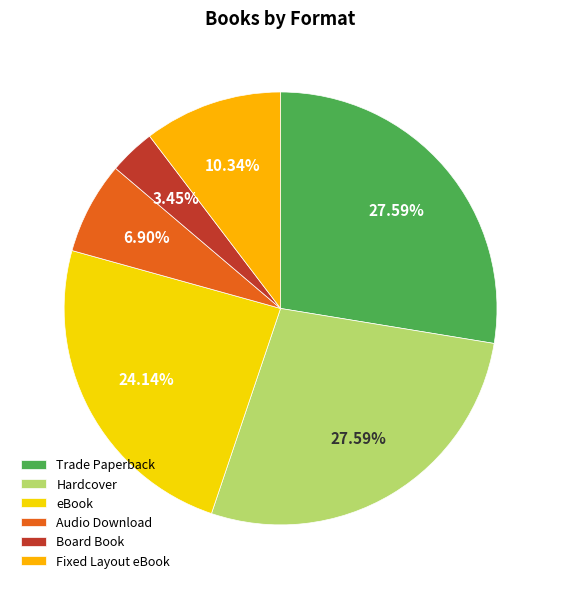

True or false: eBook accounts for 24% of the total.

True